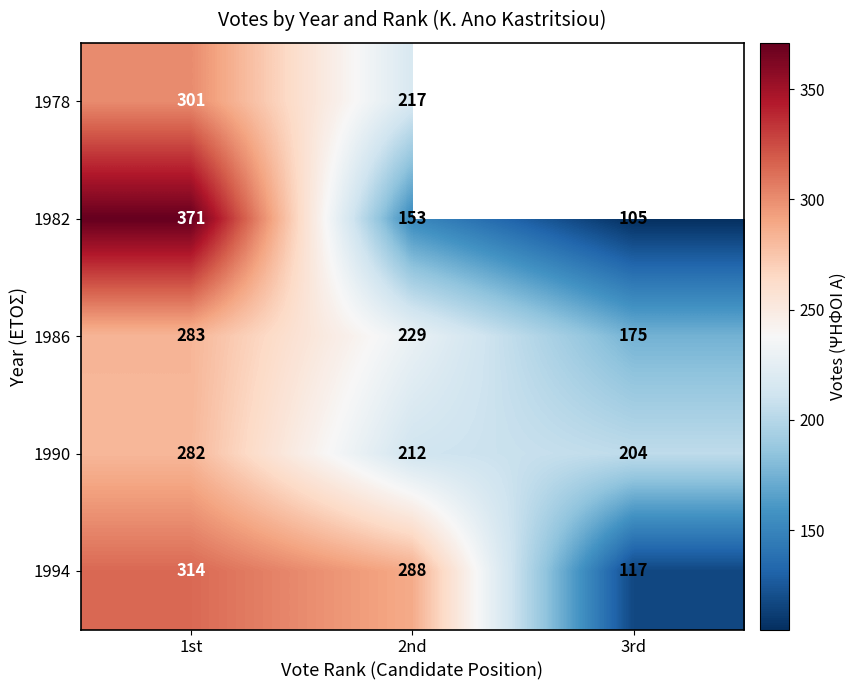

The value of 1994 at 2nd is 288. True or false?

True